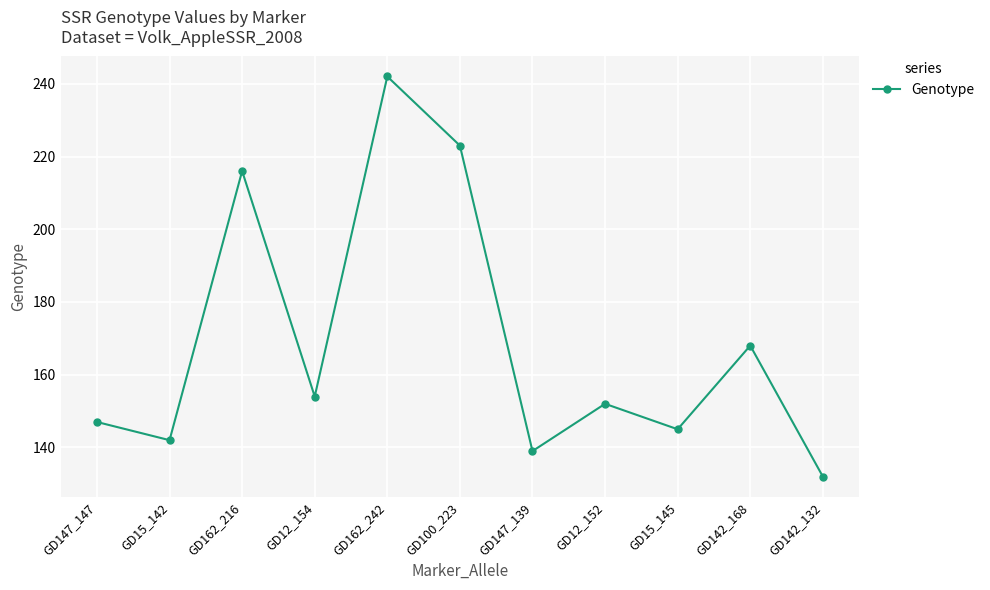

List the labels in order of value, largest first.

GD162_242, GD100_223, GD162_216, GD142_168, GD12_154, GD12_152, GD147_147, GD15_145, GD15_142, GD147_139, GD142_132